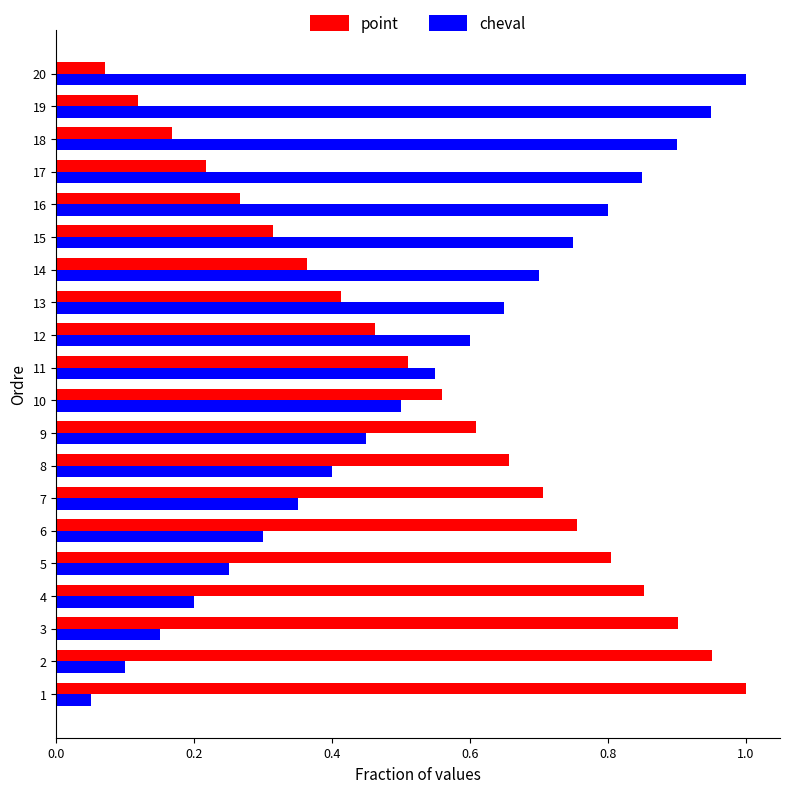

What are all the series names shown in the legend?

point, cheval